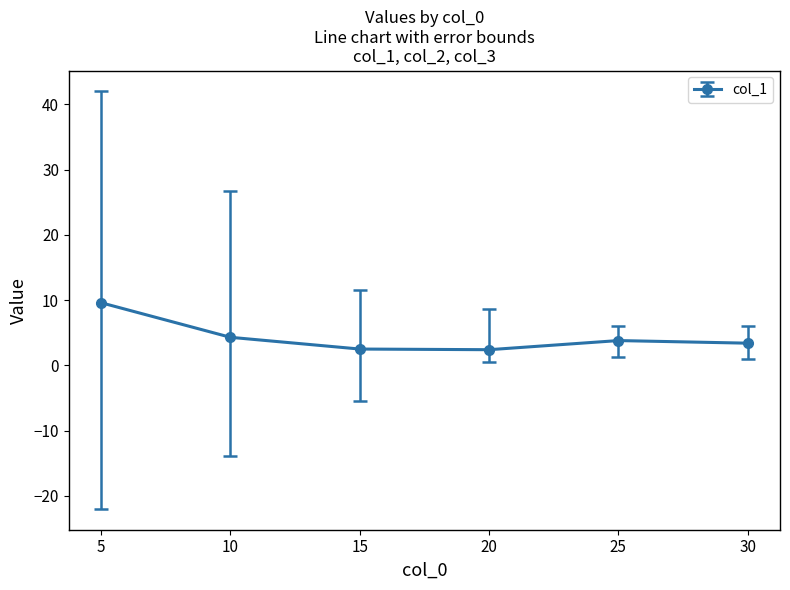

True or false: col_2 and col_1 cross at least once.

False